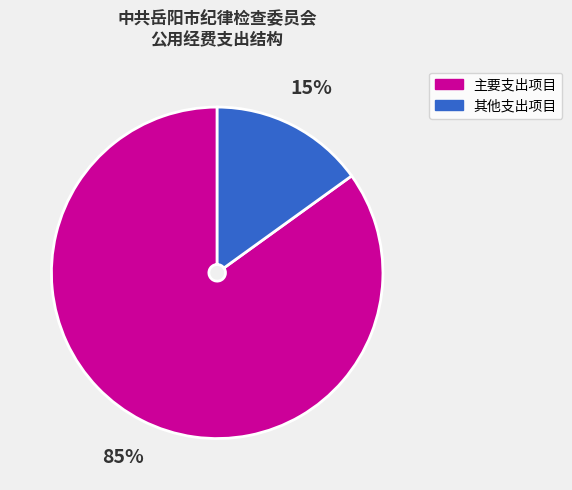

To the nearest percent, what is the difference between the largest and smallest slice percentages?

70%